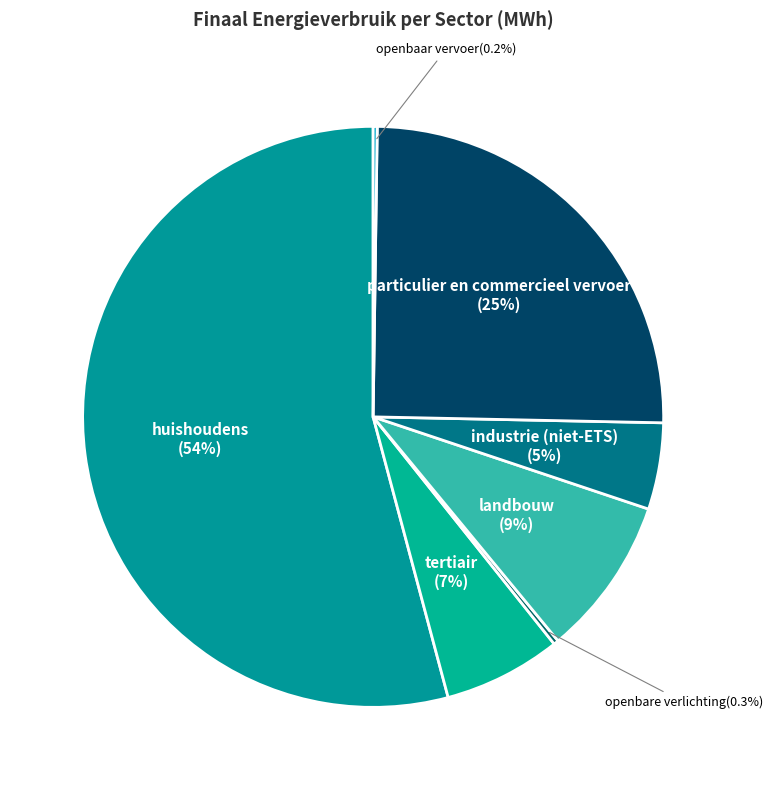

What portion of the pie excludes industrie (niet-ETS)?

95.2%